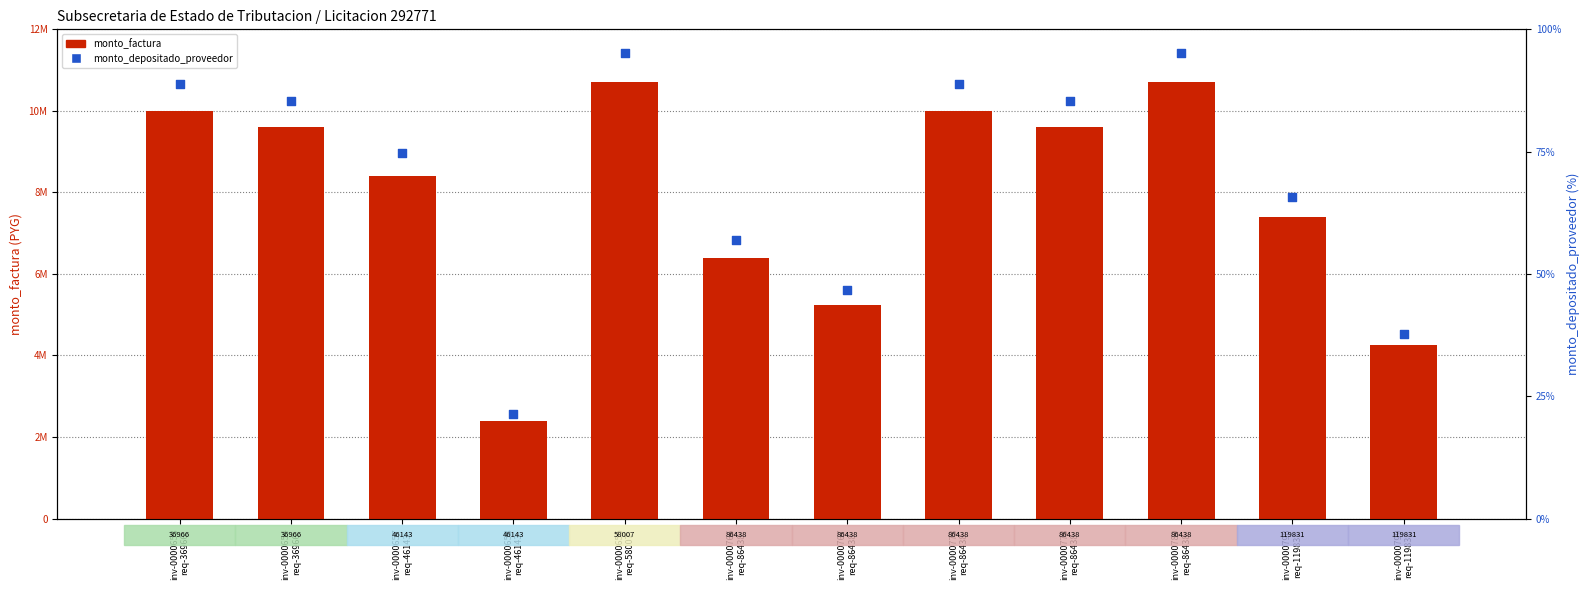

What are all the series names shown in the legend?

monto_factura, monto_depositado_proveedor